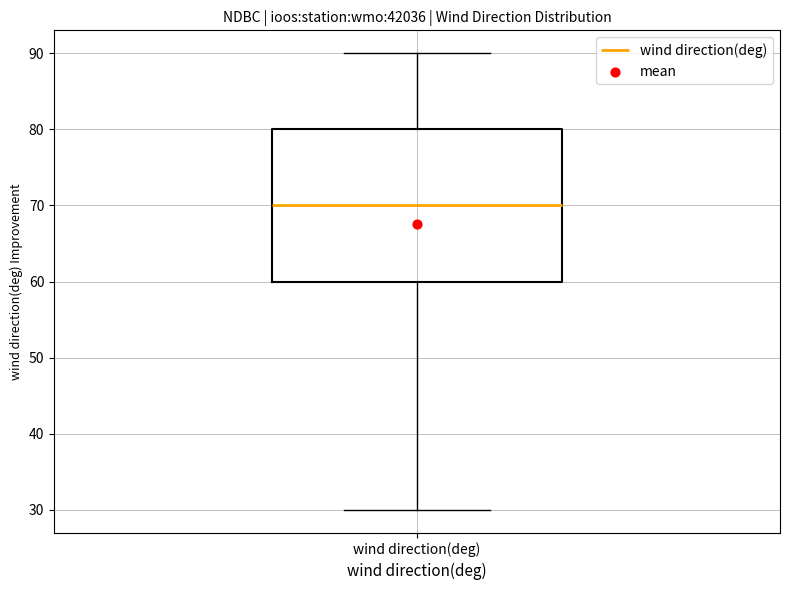

Transcribe this box plot: give where the median line is, the range the box spans, and where the two whiskers end, as read against the y-axis. The values are not printed on the chart, so give them approximately, as read against the axis.

median 70, box 60 to 80, whiskers 30 to 90